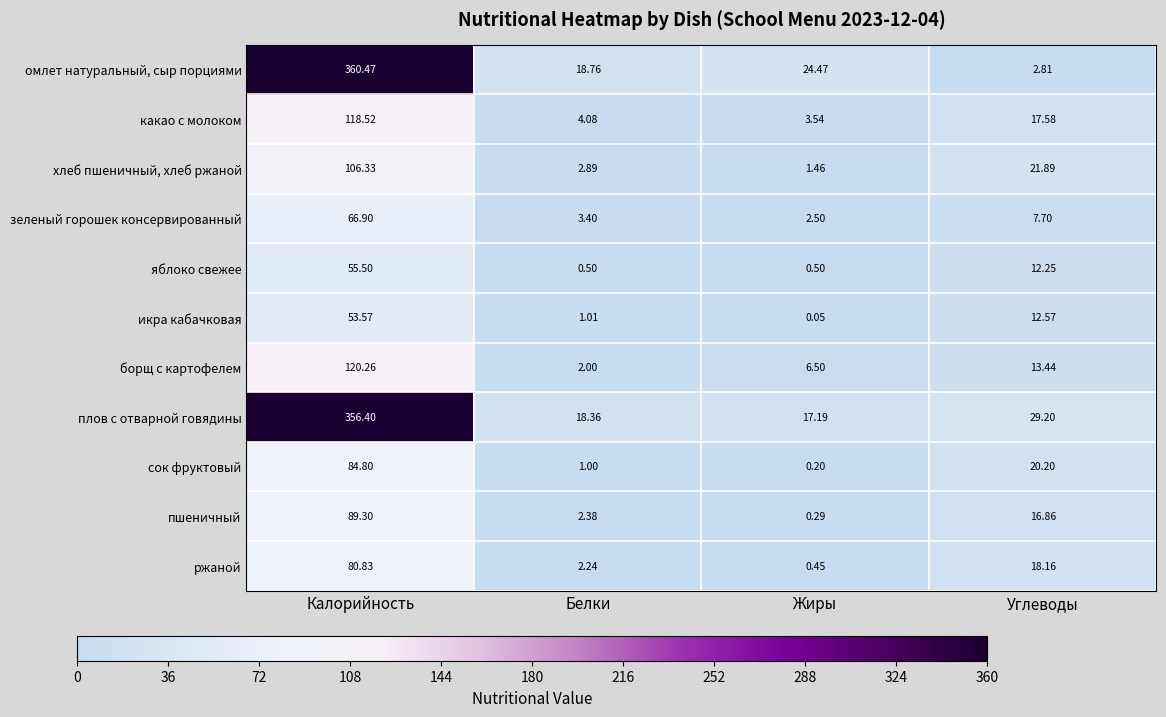

Which series has the largest total across all categories?

плов с отварной говядины